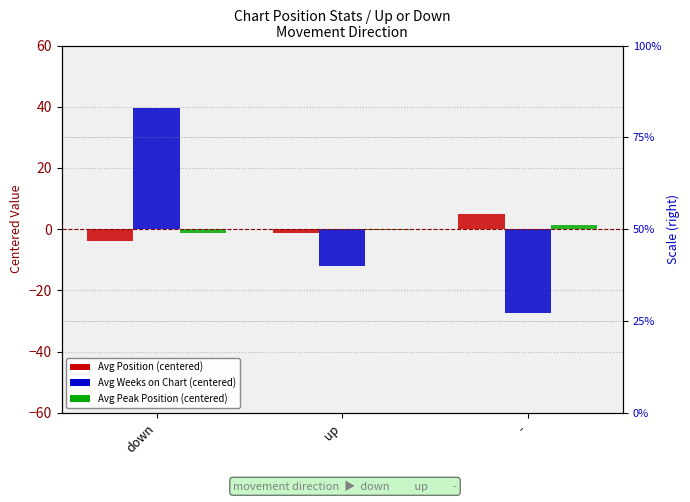

What is the value of the Avg Peak Position bar at the 1st from the left?

-1.1